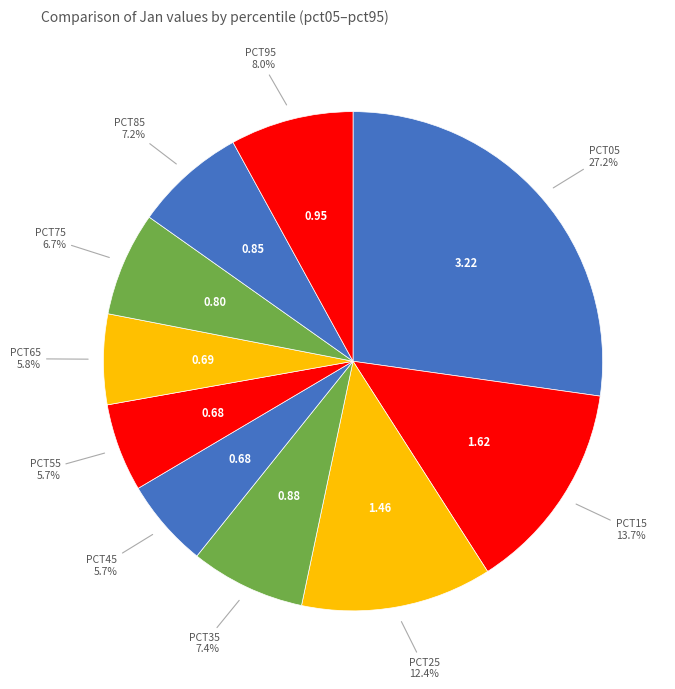

Is there a majority slice in this chart?

No